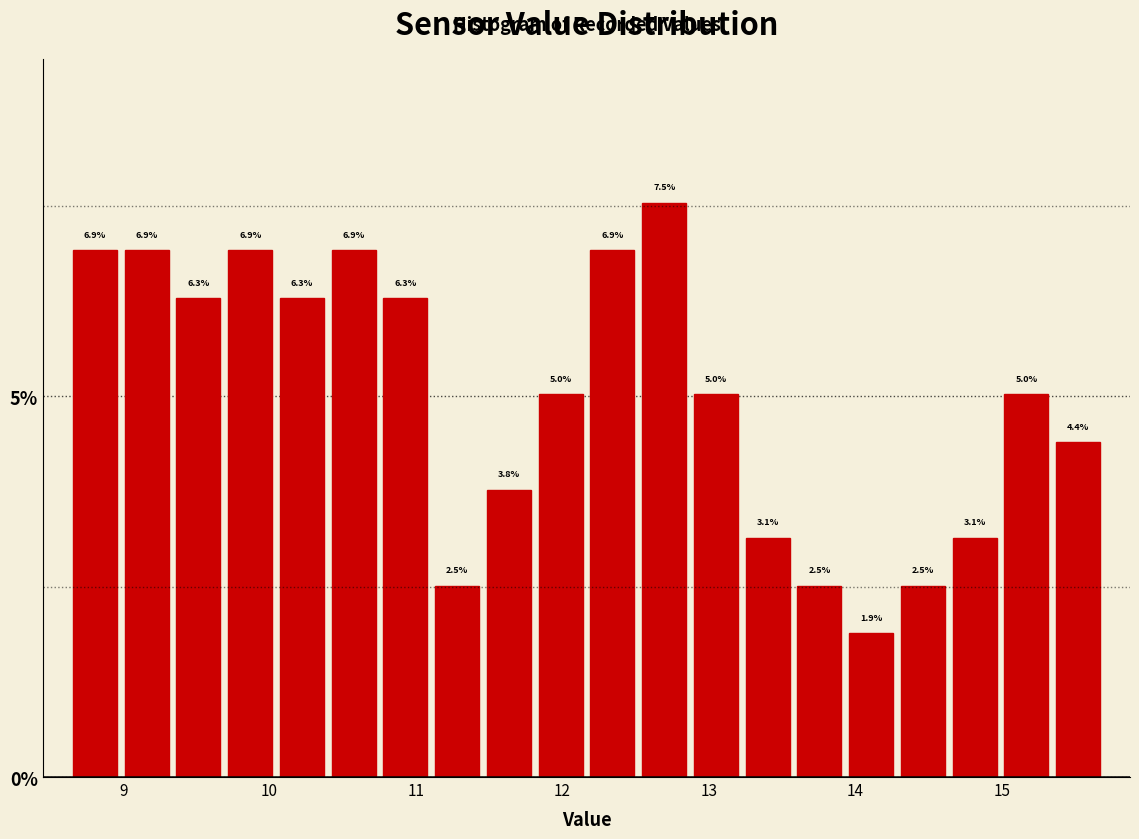

Read against the x-axis, roughly where is the centre of the tallest bar?

12.7